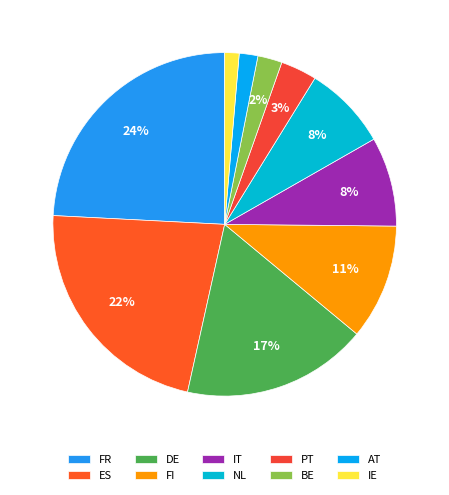

Count the number of slices in the pie.

10